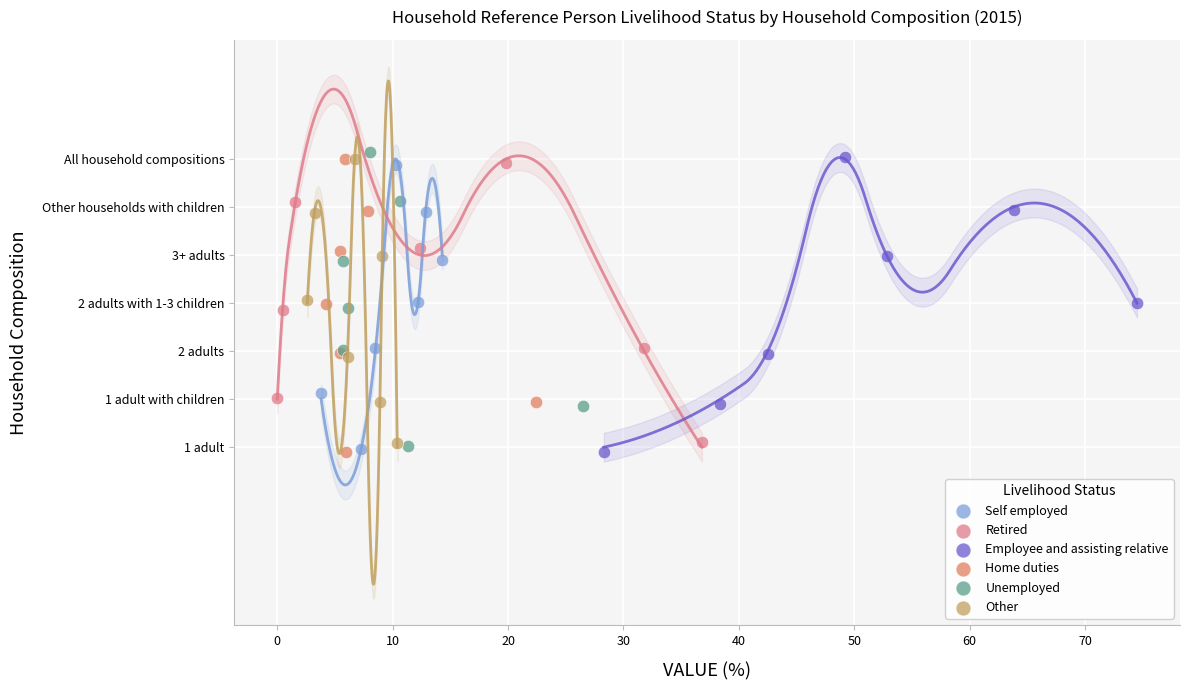

What are all the series names shown in the legend?

Self employed, Retired, Employee and assisting relative, Home duties, Unemployed, Other